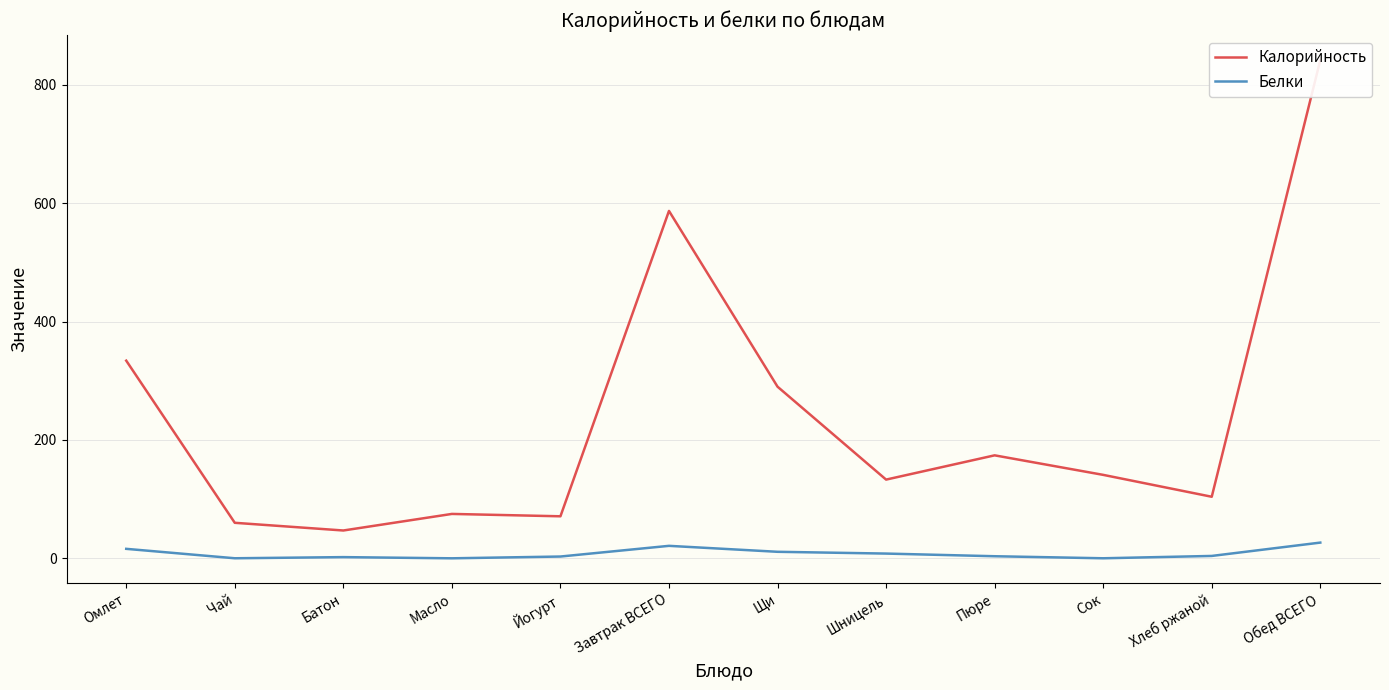

At which label does Калорийность first exceed 141?

Омлет